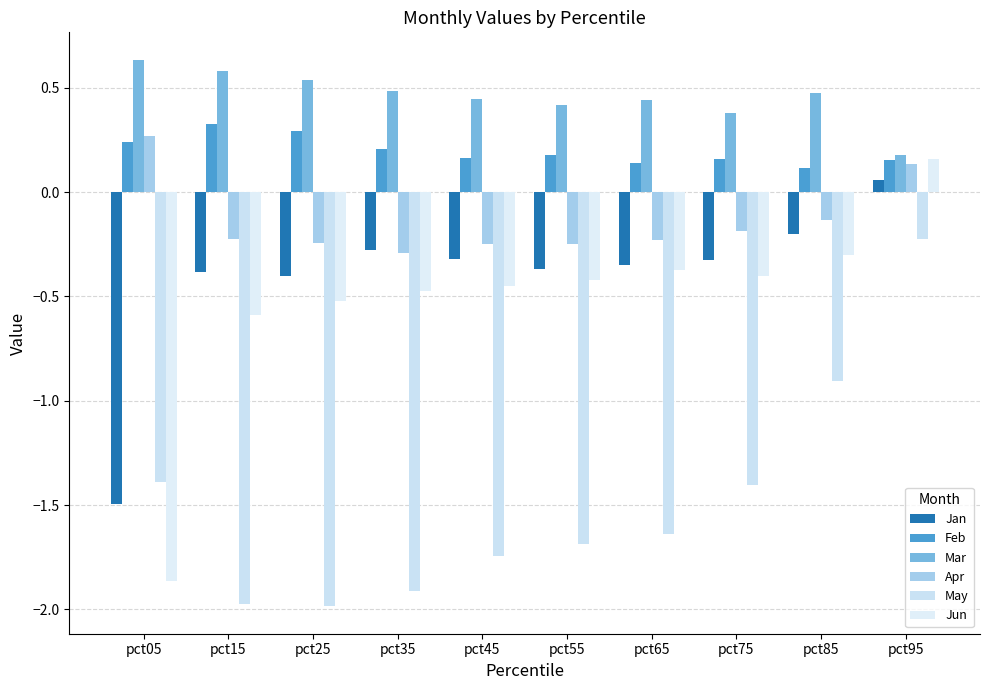

Which category has the highest value in the Jan series?

pct95